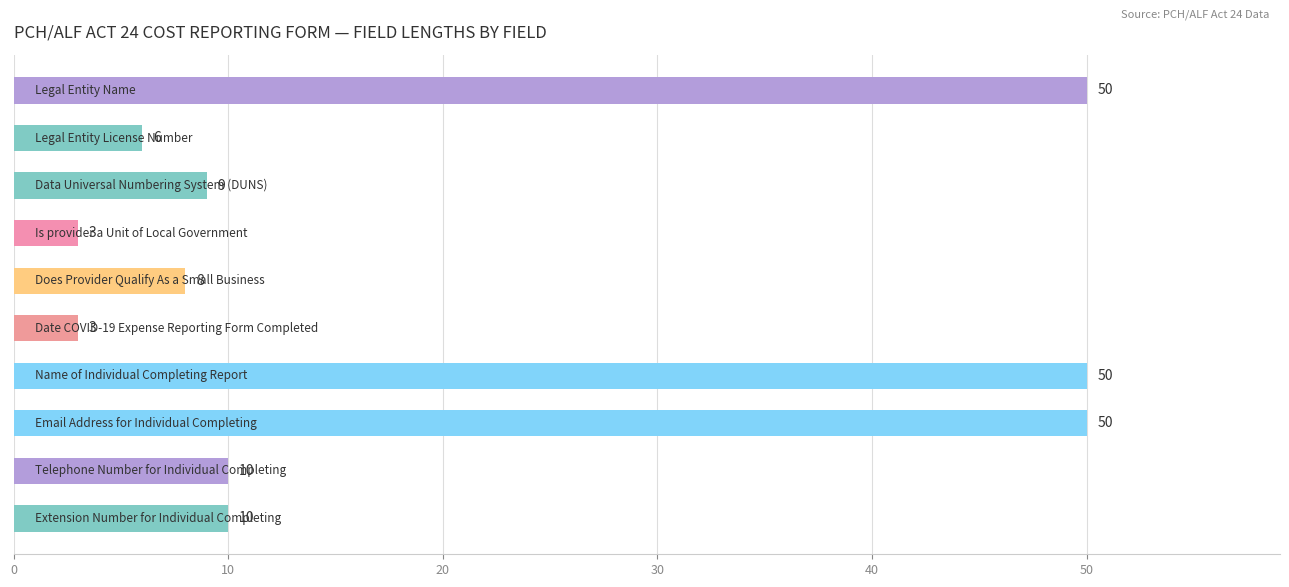

What is the smallest value displayed?

3